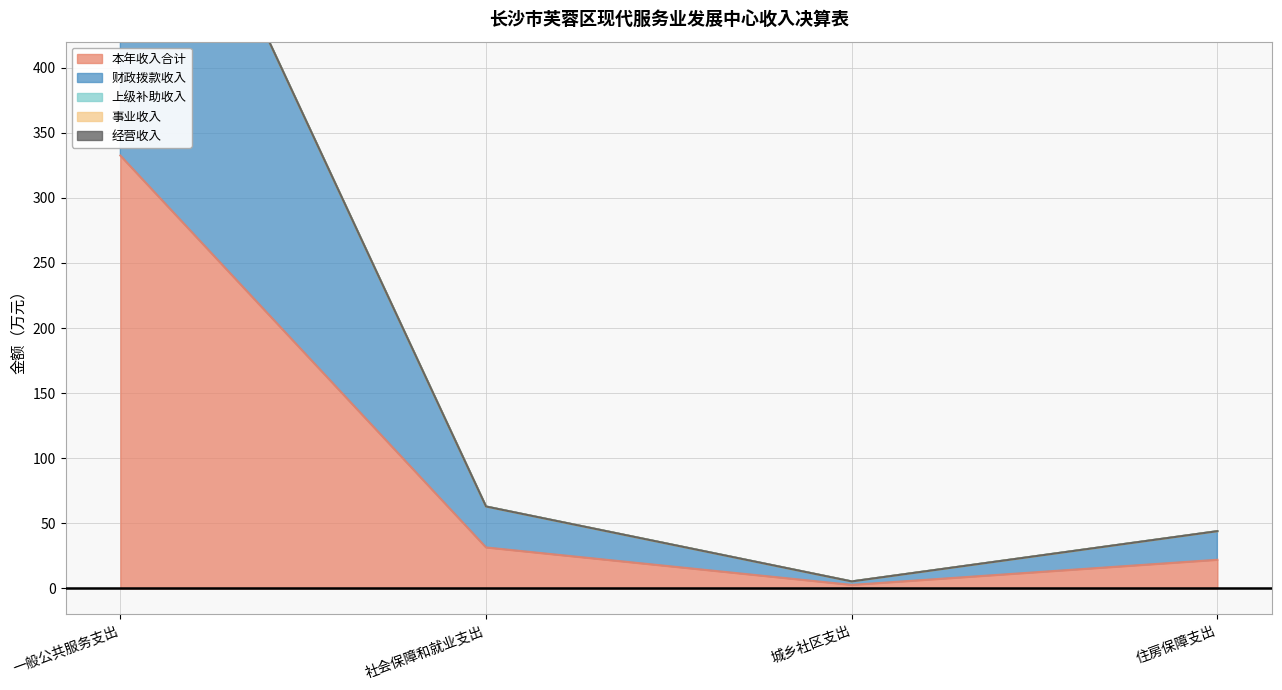

What is the label of the 2nd point from the left?

社会保障和就业支出